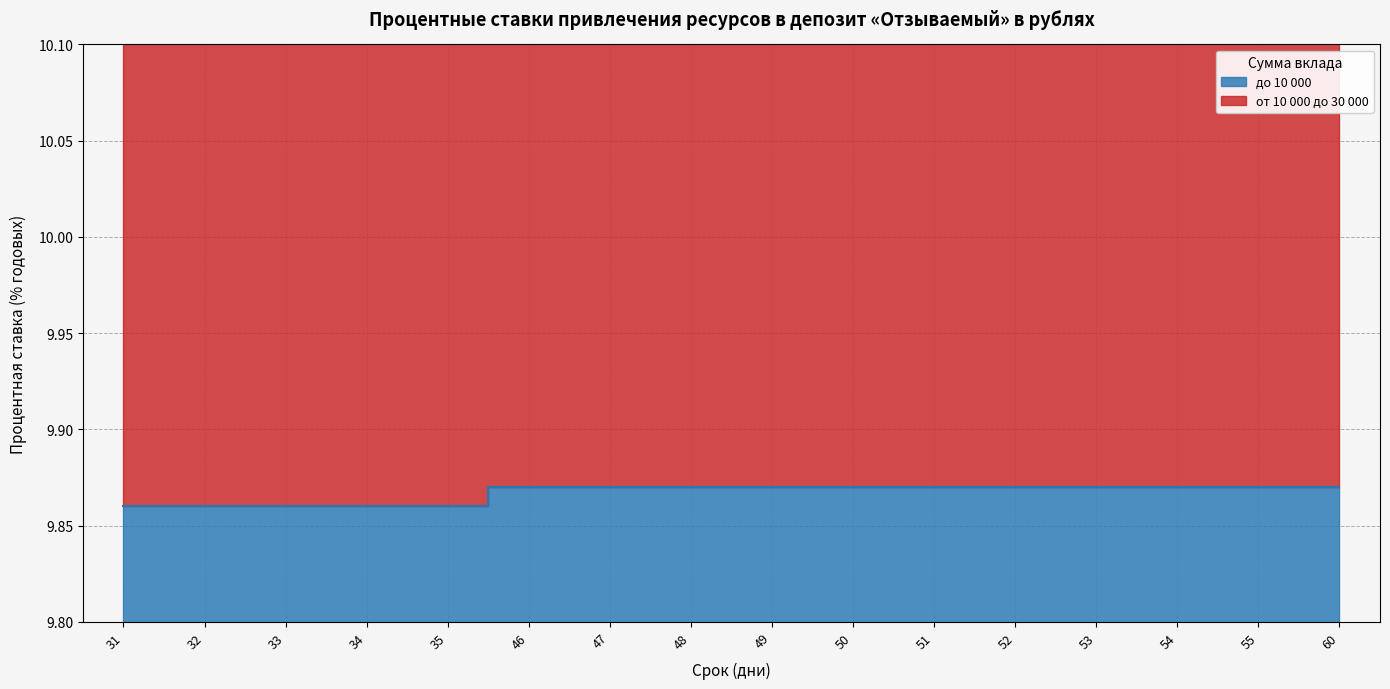

What is the total value across all series at 34?

29.7